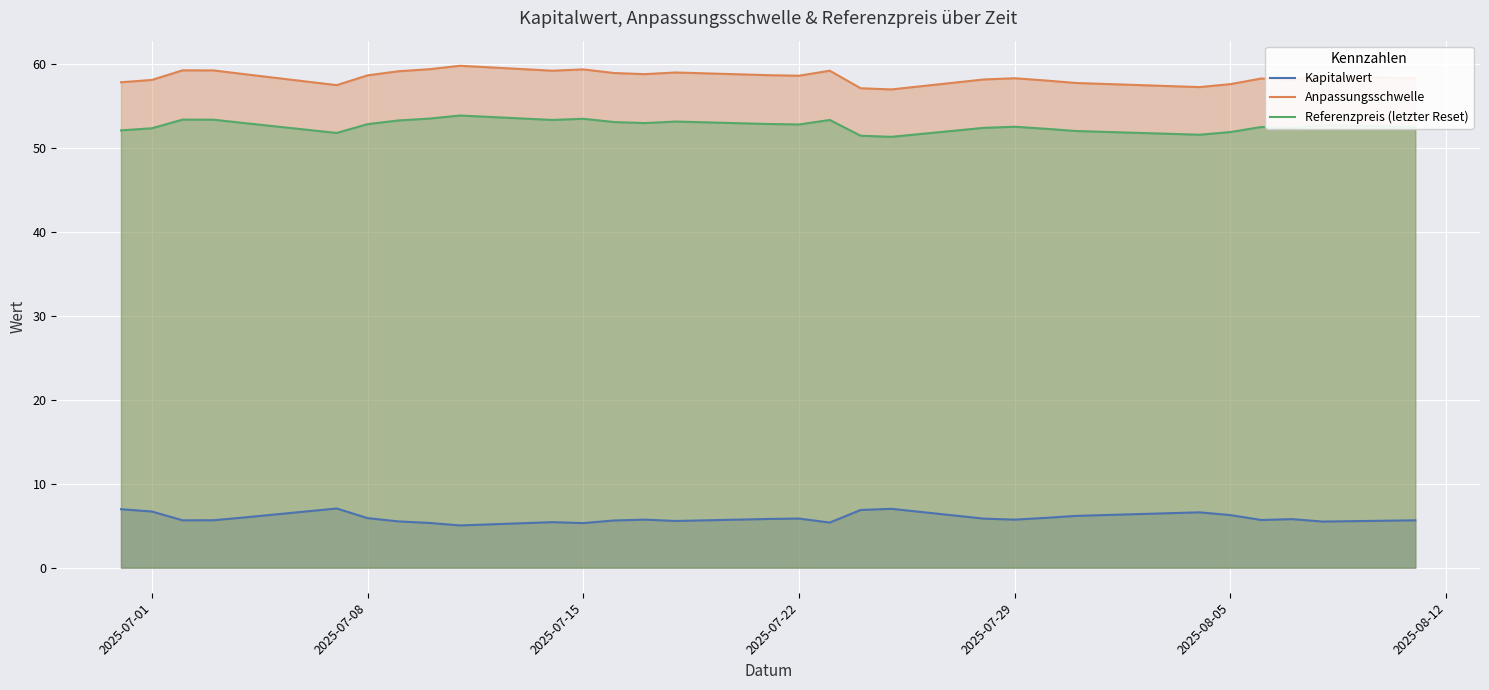

Which series has the largest range (max minus min)?

Anpassungsschwelle